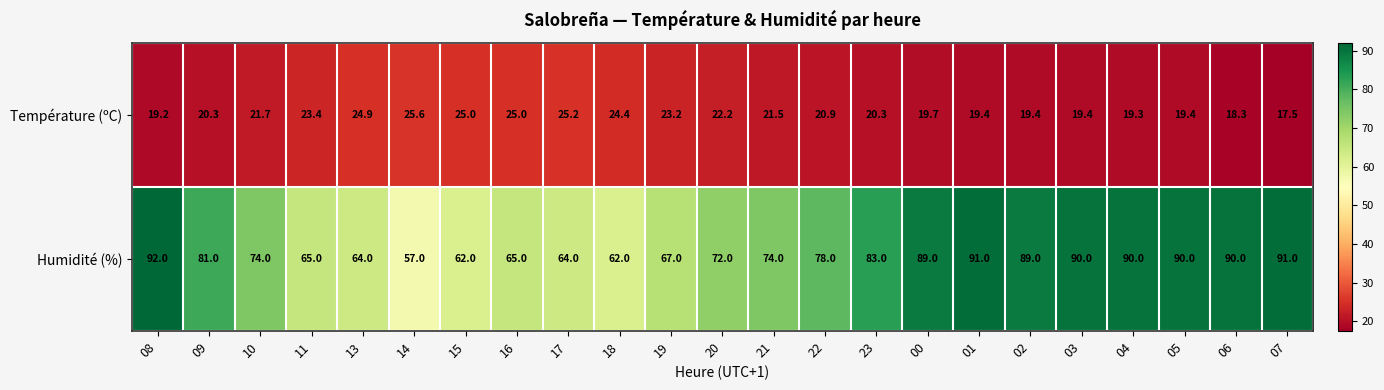

At which label does Humidité (%) first exceed 78?

08